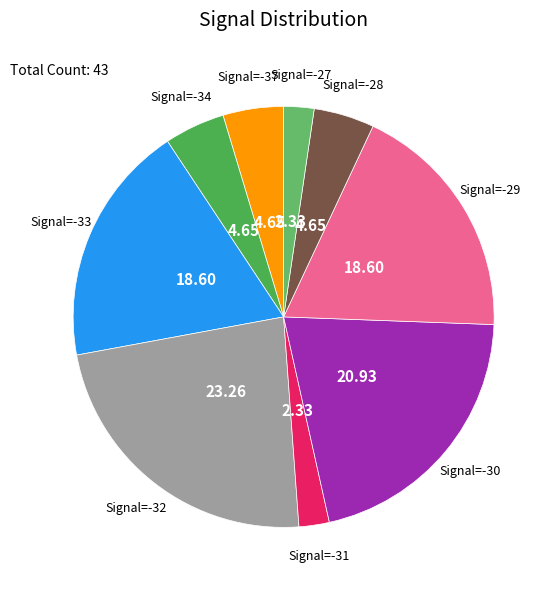

Which slice is the largest?

Signal=-32